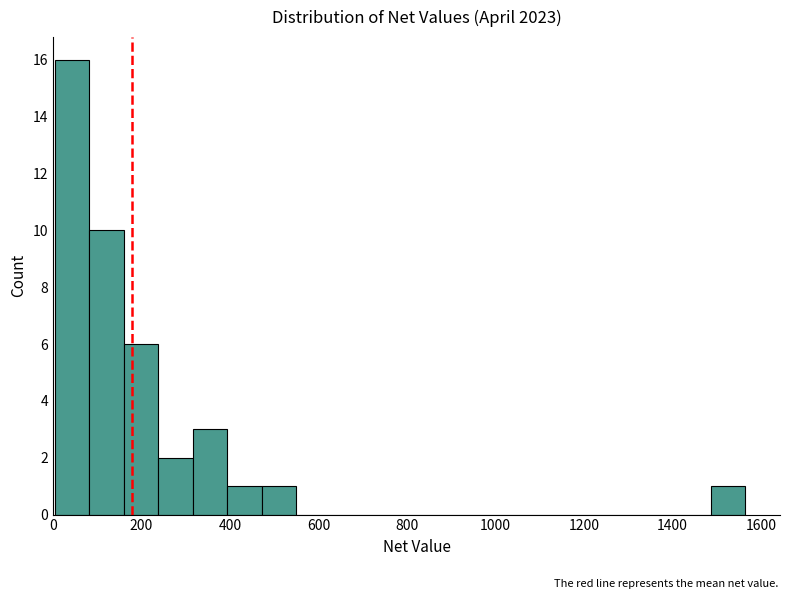

Read against the x-axis, roughly where is the centre of the tallest bar?

40